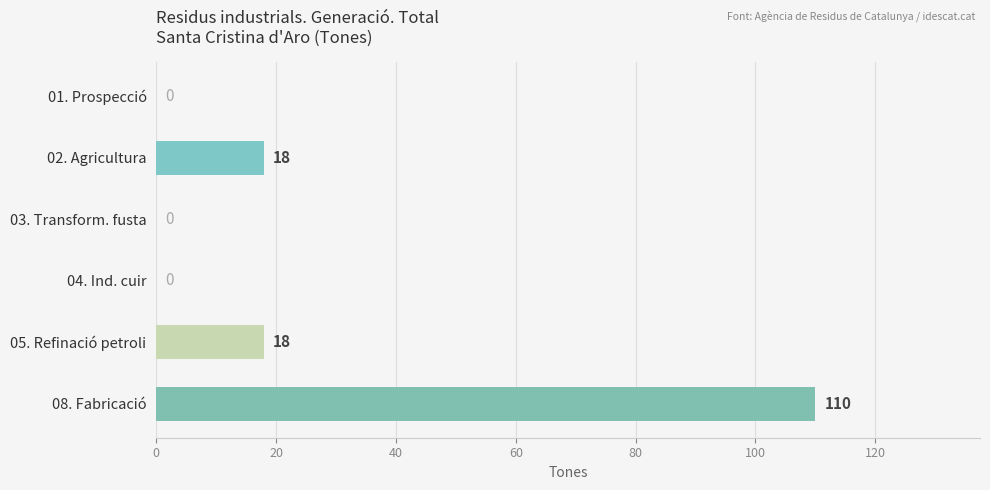

What is the sum of all values?

146